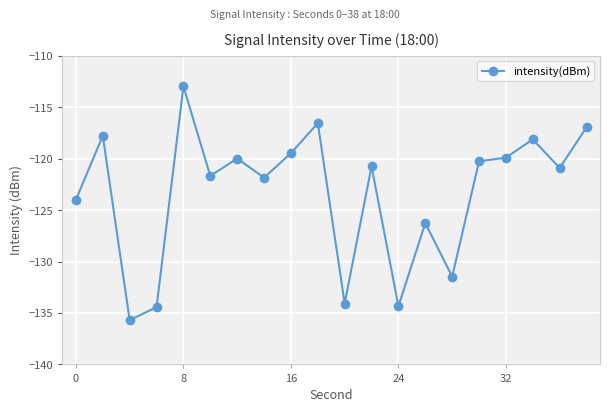

What is the minimum value shown in the chart?

-135.7